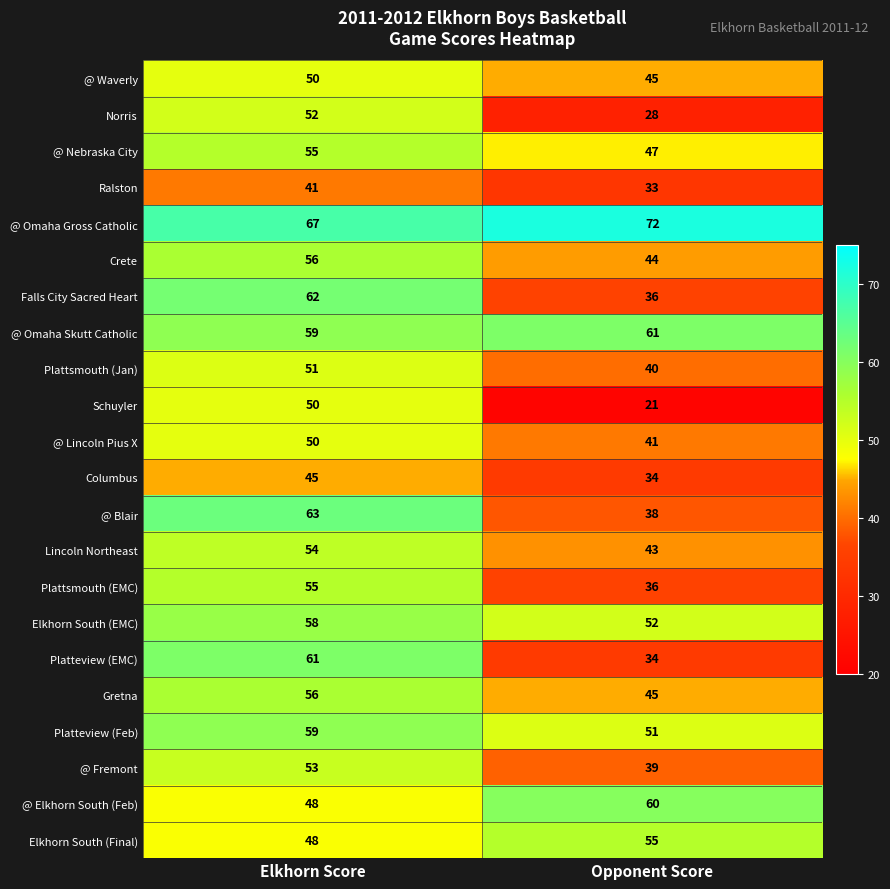

What is the sum of the @ Omaha Gross Catholic values at Opponent Score and Elkhorn Score?

139